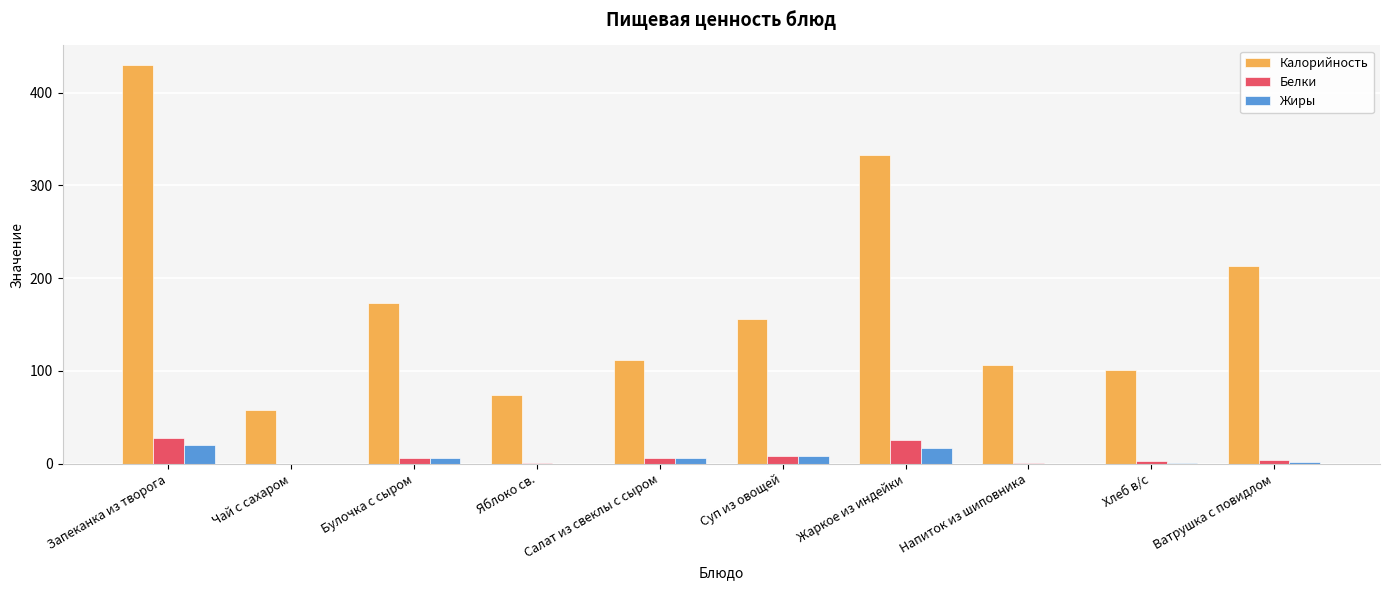

Where does the Белки series first go above 5?

Запеканка из творога